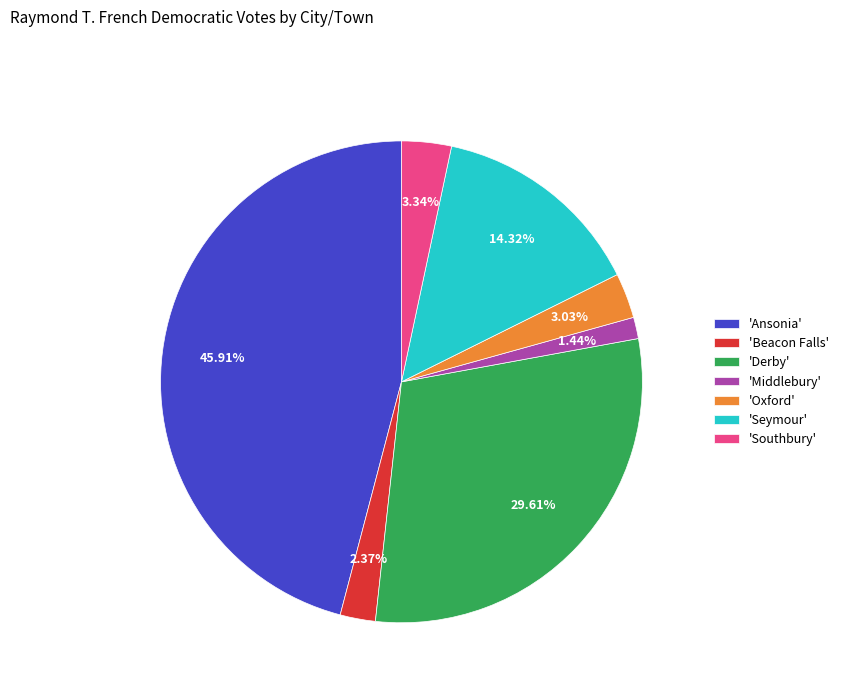

Is there a majority slice in this chart?

No